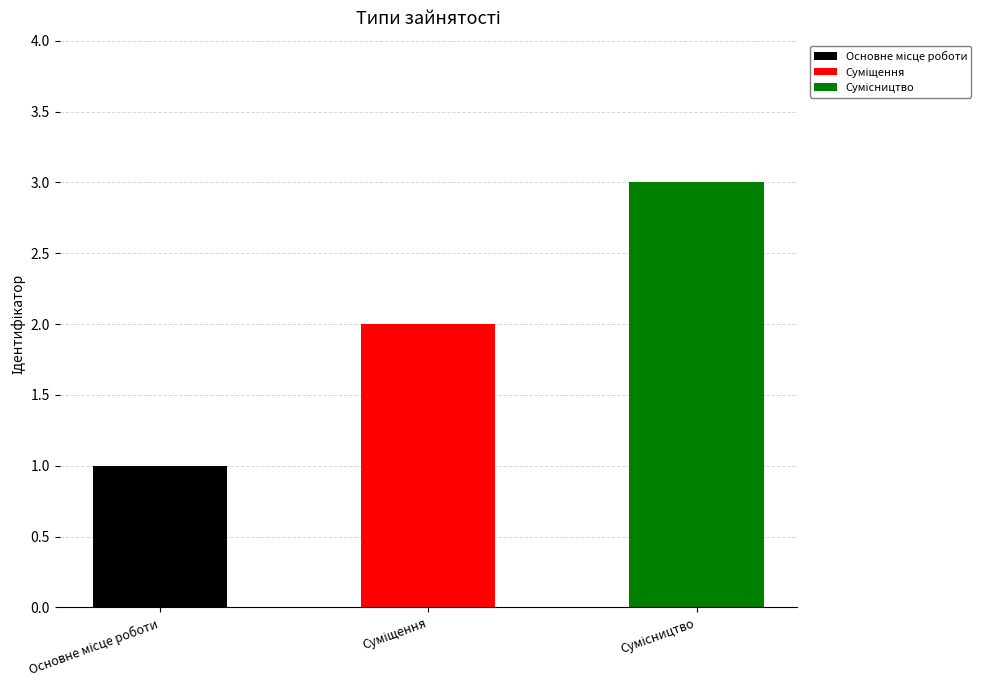

At which category does the chart reach its peak across all series?

Сумісництво